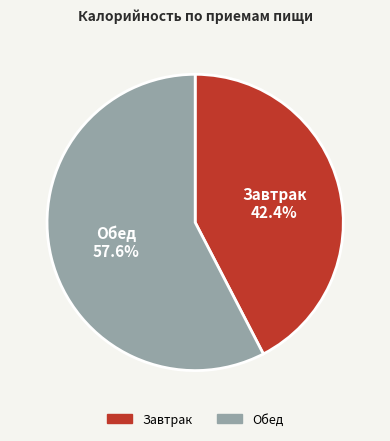

What is the ratio of the value at Завтрак to the value at Обед?

0.7